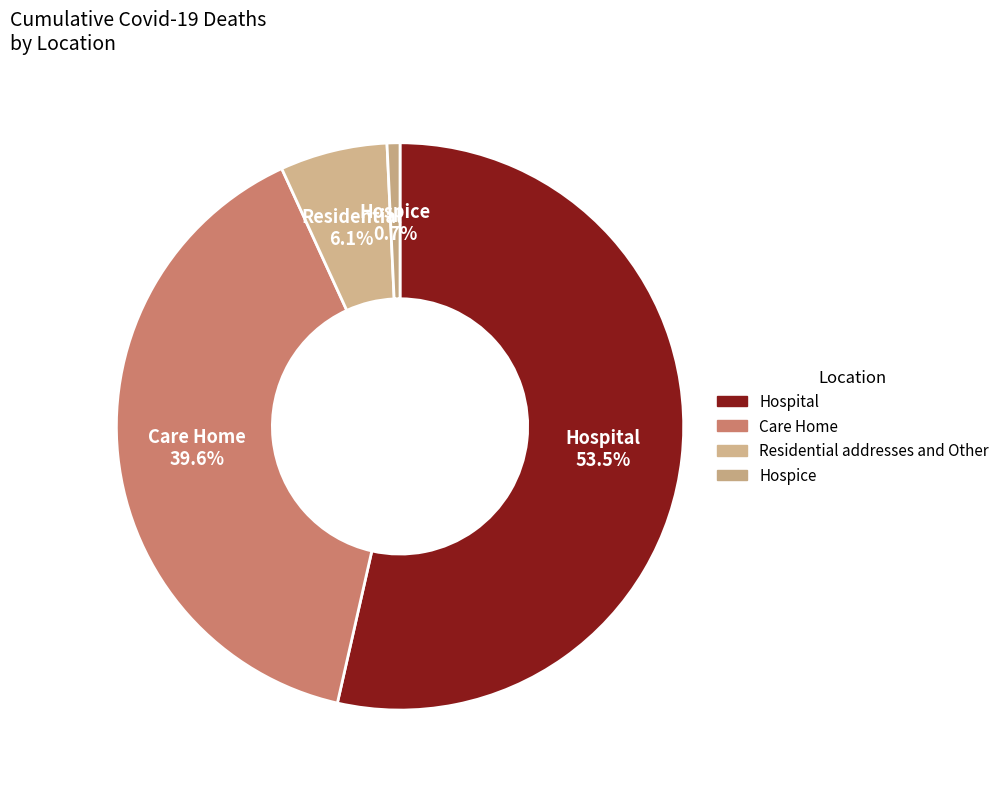

To the nearest percent, what percentage of the pie is Care Home?

40%